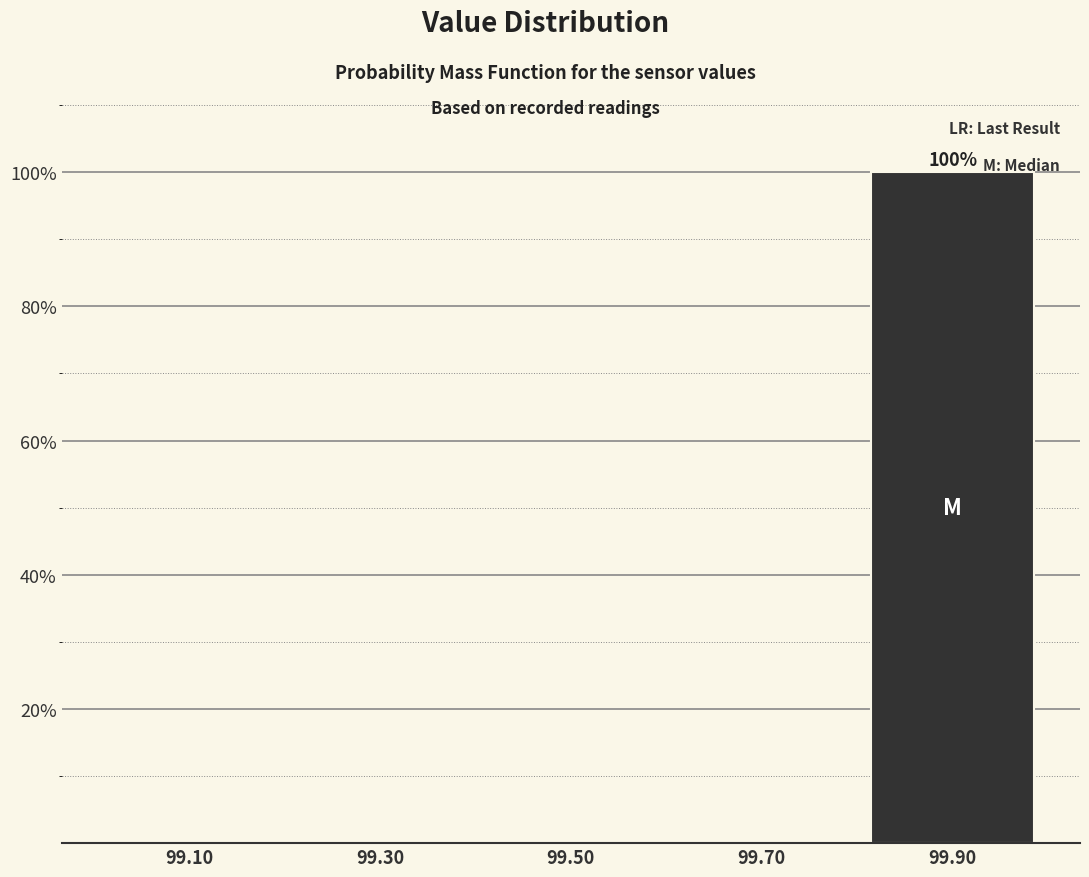

Which range on the x-axis has the tallest bar?

99.8 to 100.0